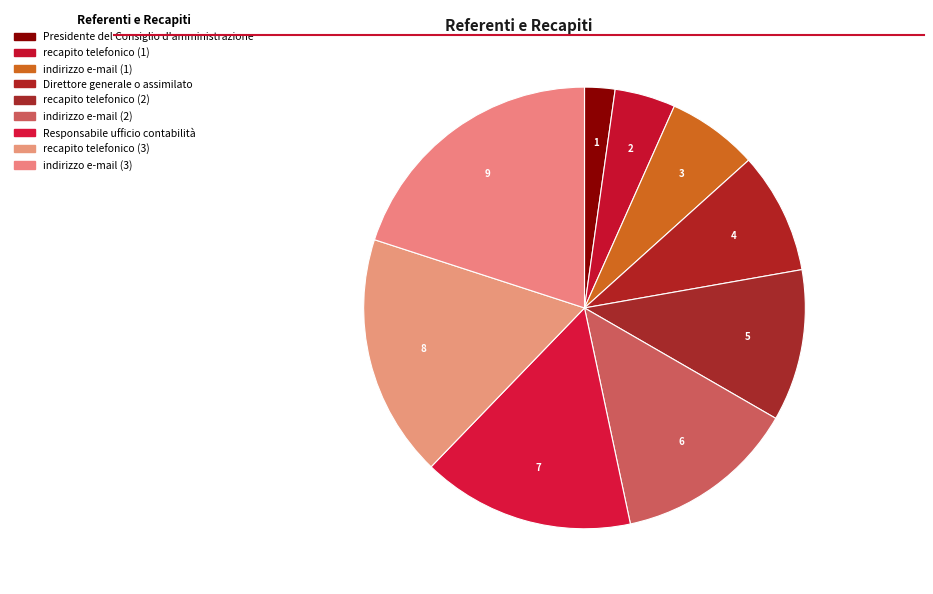

How many slices are in this pie chart?

9